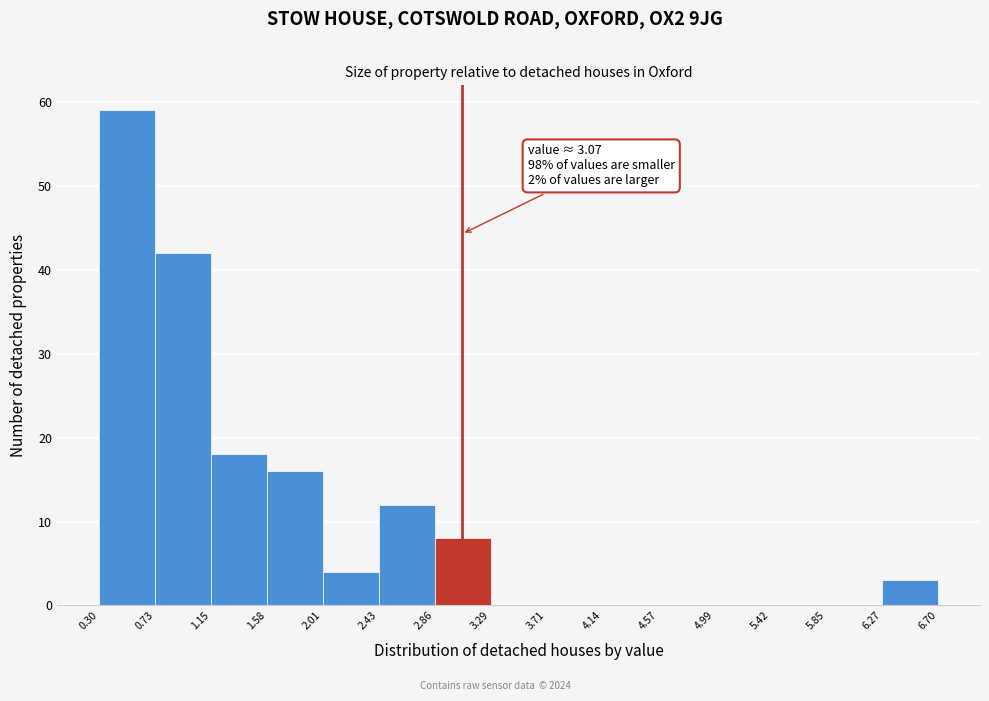

Which range on the x-axis has the tallest bar?

0.30 to 0.73